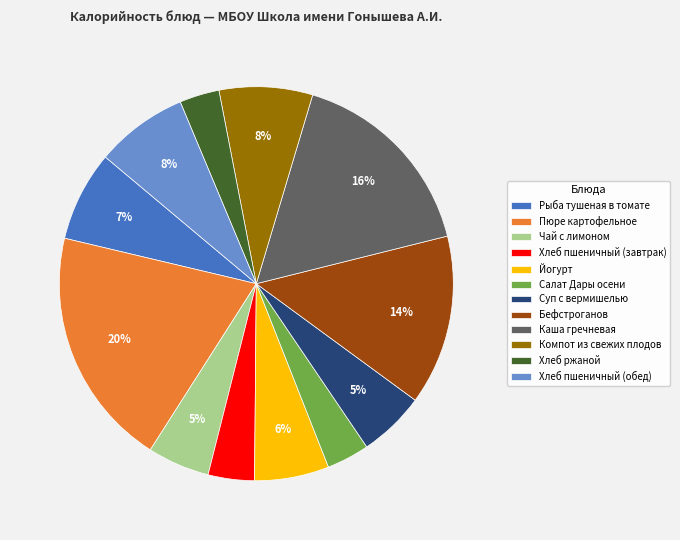

To the nearest percent, what percentage of the pie is Хлеб ржаной?

3%